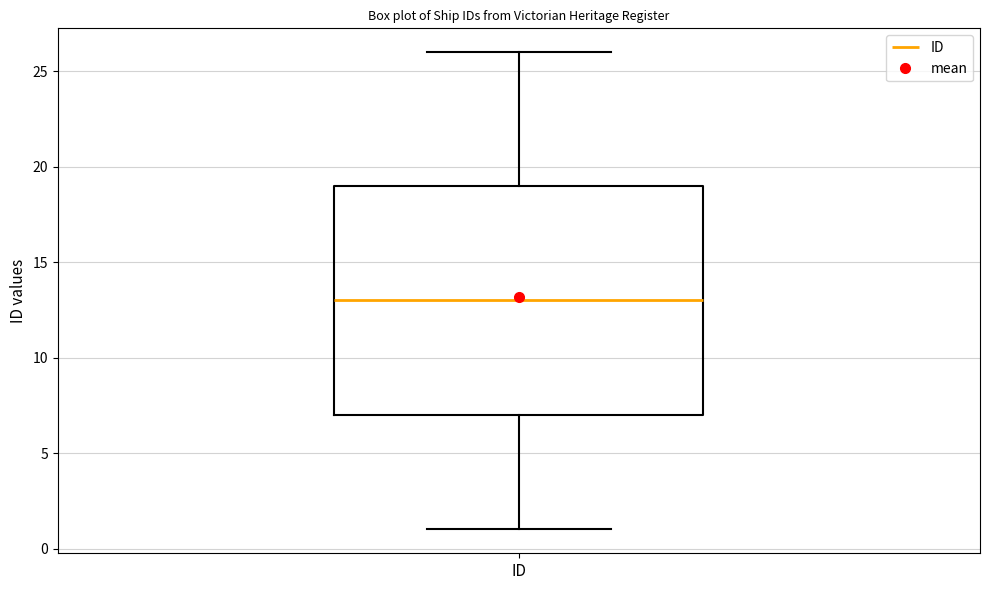

Read this box plot against the y-axis: the position of the median line, the range covered by the box, and the ends of both whiskers. The values are not printed on the chart, so give them approximately, as read against the axis.

median 13, box 7 to 19, whiskers 1 to 26